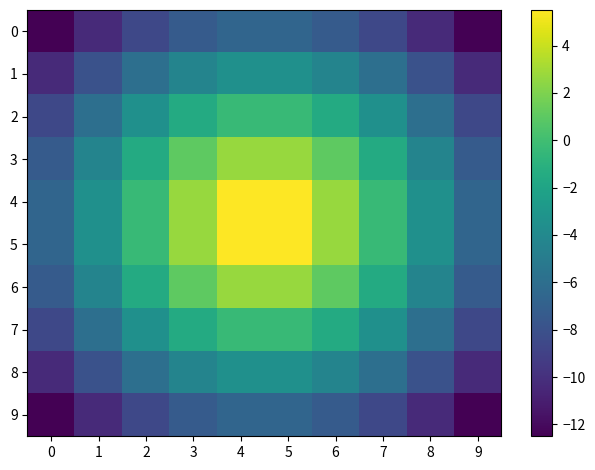

What is the smallest value displayed?

-12.5